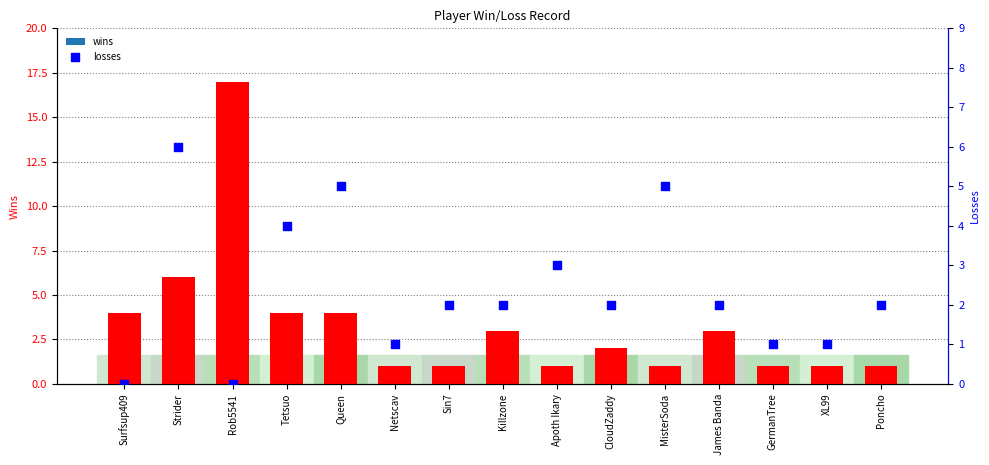

Which series reaches the maximum Y coordinate?

wins